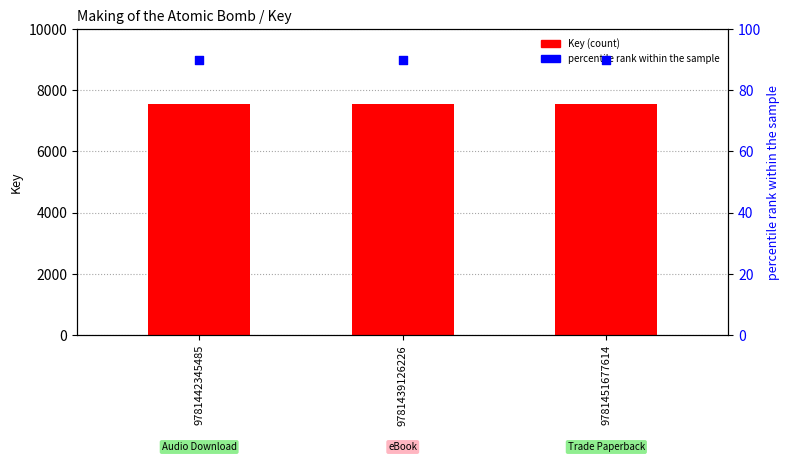

What is the total value across all series at 9781439126226?

7635